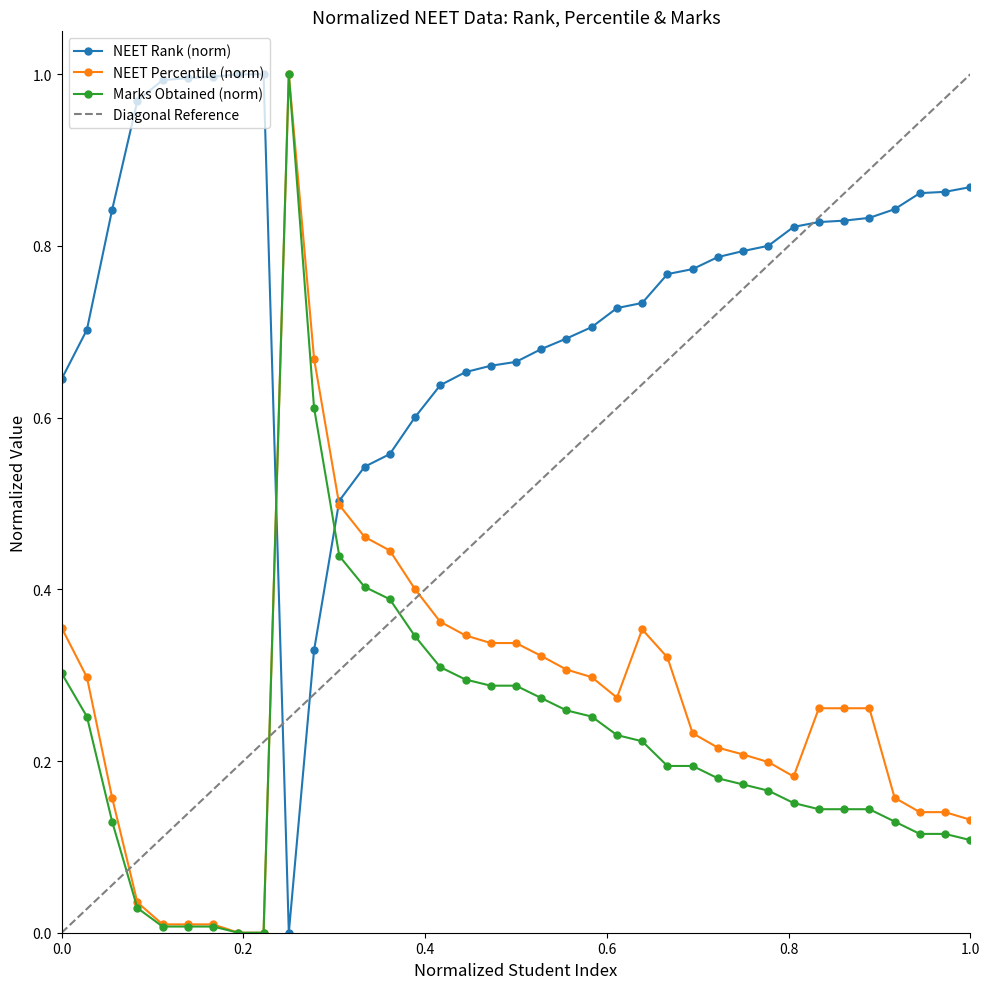

What is the difference between the NEET Percentile values at 23 and 27?

0.1